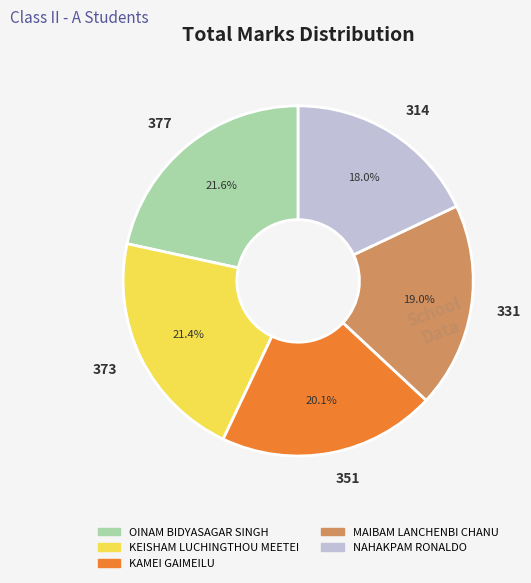

Which slice is the smallest?

314